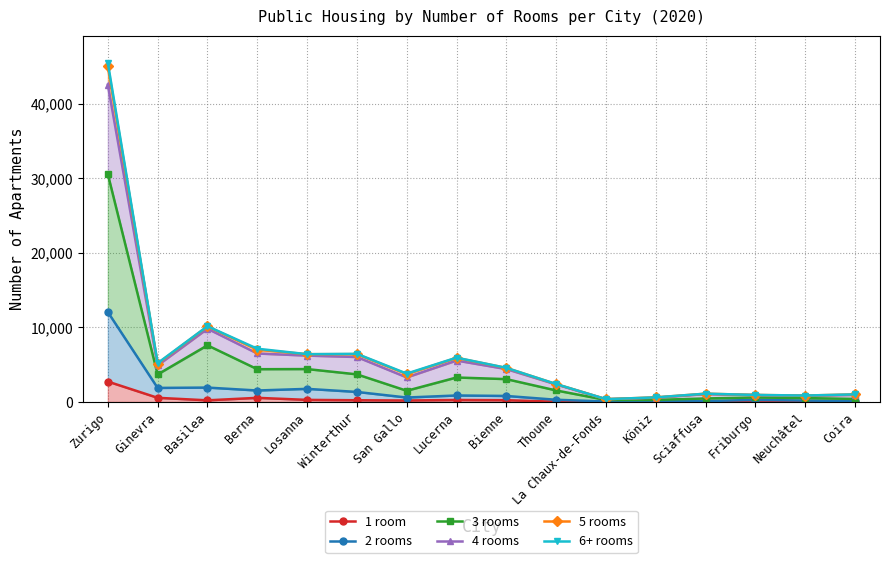

What position from the right is Neuchâtel?

2